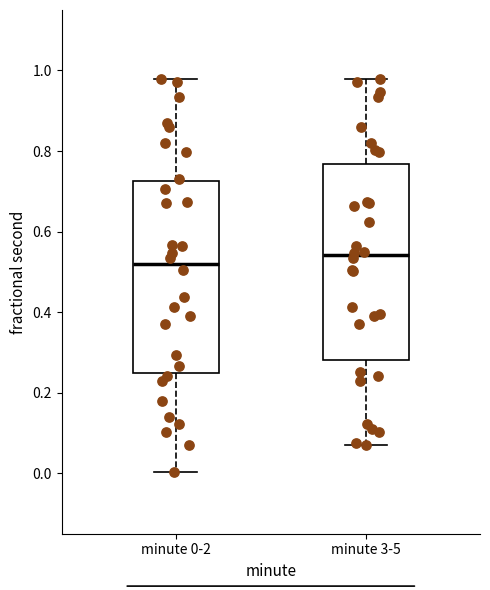

Where does the upper whisker of the box for minute 0-2 end on the y-axis? The values are not printed on the chart, so give them approximately, as read against the axis.

0.98